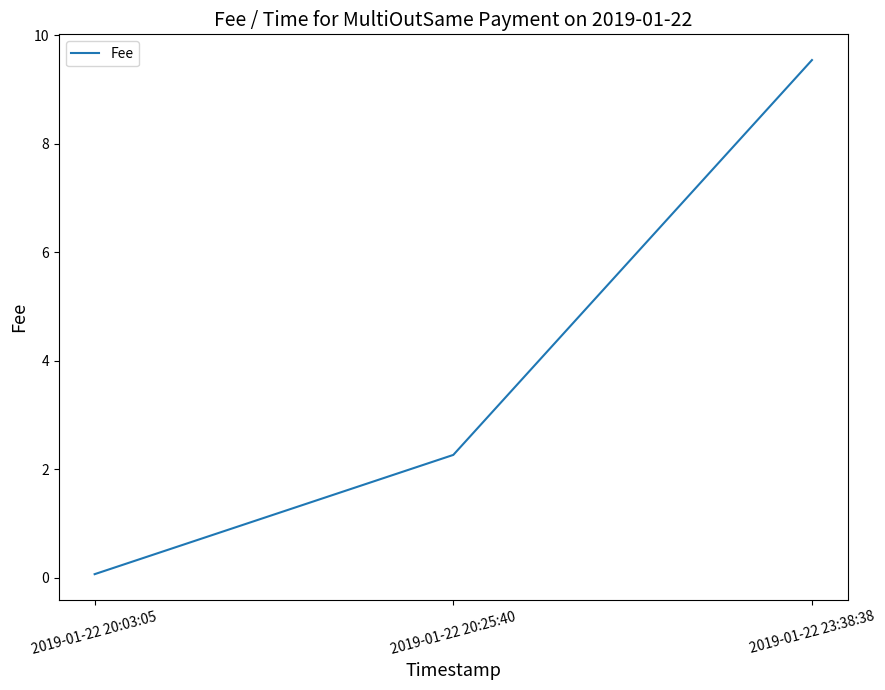

What is the change in value from 2019-01-22 20:25:40 to 2019-01-22 23:38:38?

+7.3